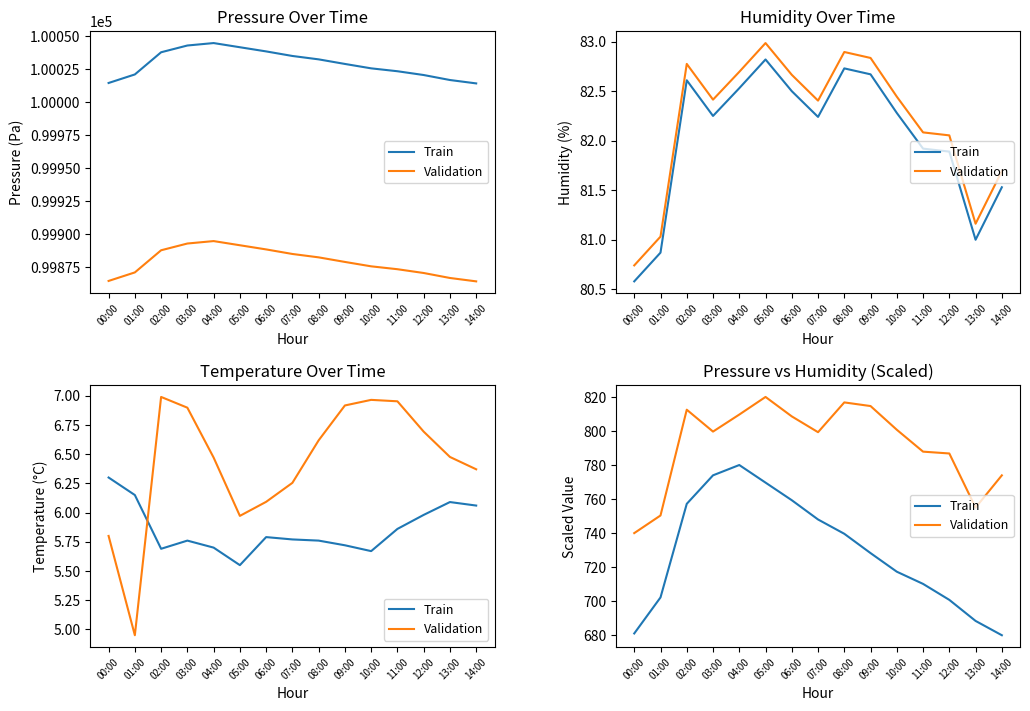

True or false: Validation and Train cross at least once.

False